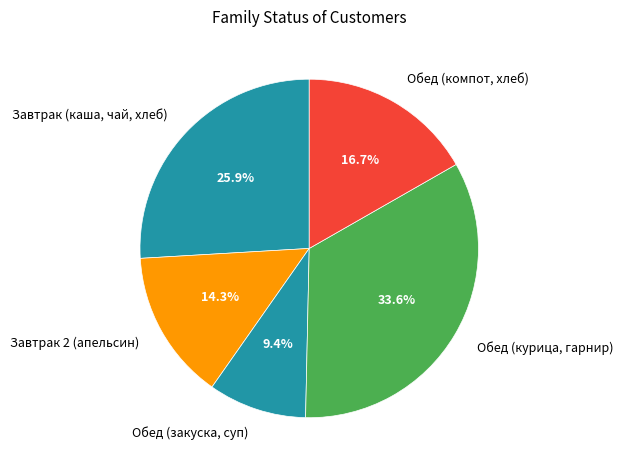

Combined, do Обед (компот, хлеб) and Обед (закуска, суп) account for over 50%?

No